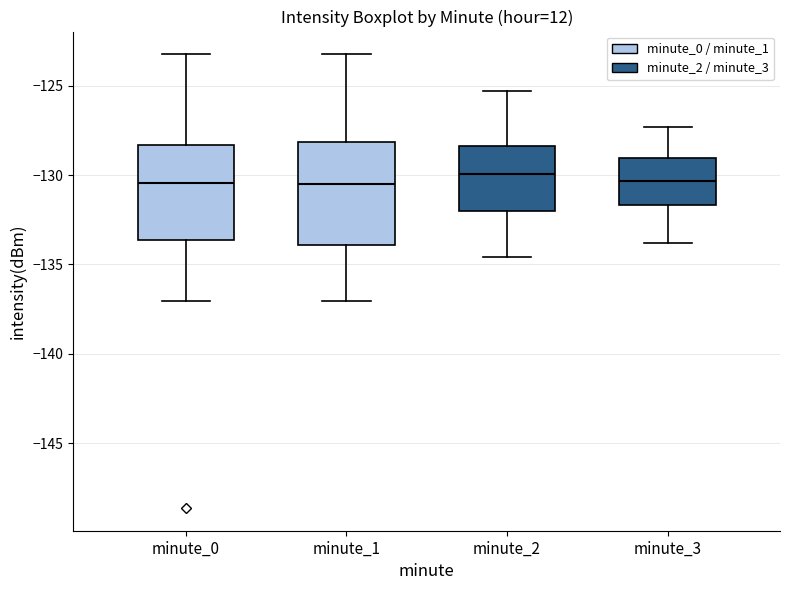

Reading left to right, read every box against the y-axis: the position of its median line, the range the box covers, and the ends of its whiskers. The values are not printed on the chart, so give them approximately, as read against the axis.

minute_0: median -130.5, box -133.5 to -128.5, whiskers -137.0 to -123.0
minute_1: median -130.5, box -134.0 to -128.0, whiskers -137.0 to -123.0
minute_2: median -130.0, box -132.0 to -128.5, whiskers -134.5 to -125.5
minute_3: median -130.5, box -131.5 to -129.0, whiskers -134.0 to -127.5